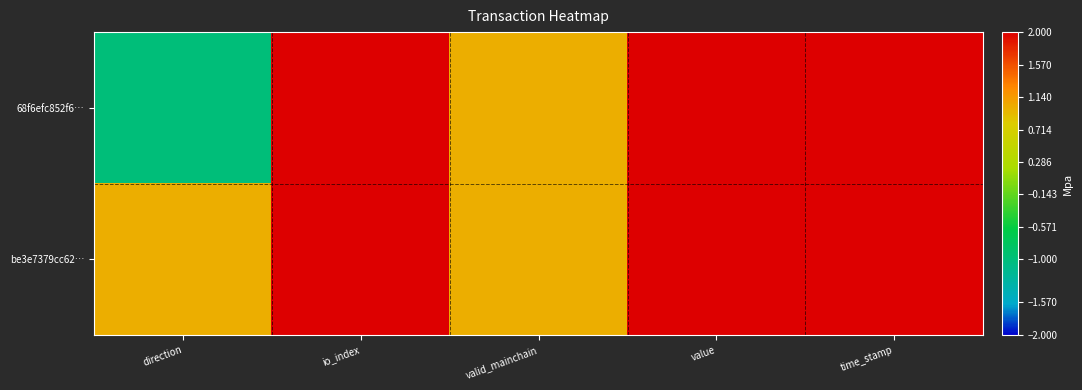

Which category has the lowest value across all series?

direction